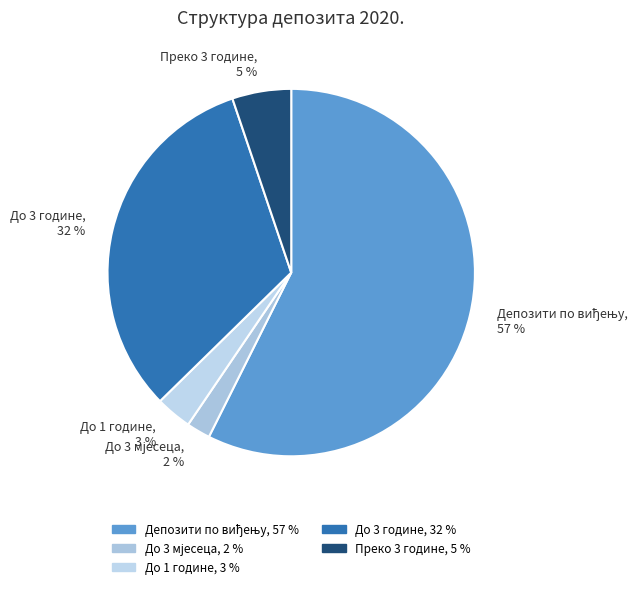

To the nearest percent, what portion does Преко 3 године represent?

5%